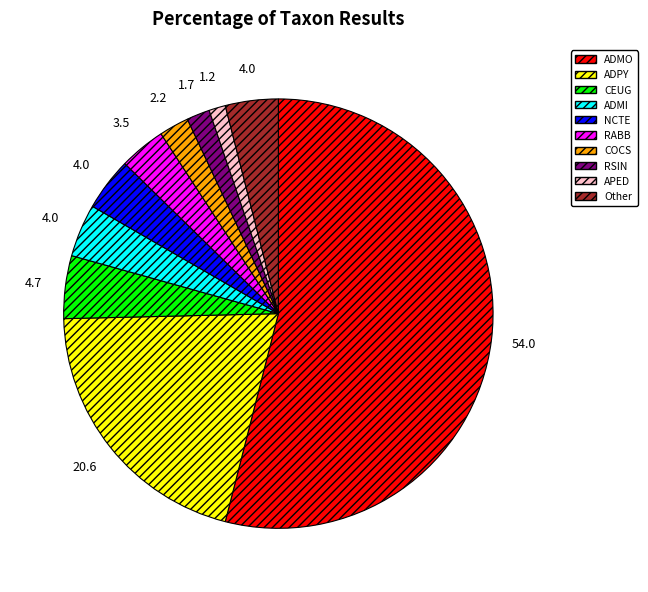

Count the number of slices in the pie.

10